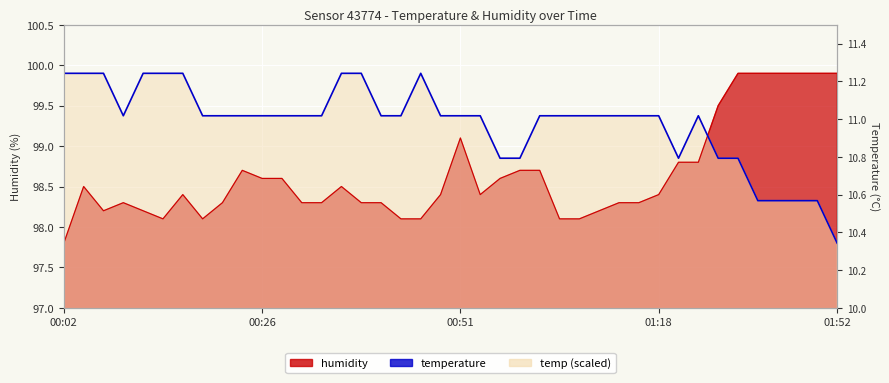

At how many categories does at least one series exceed 99?

37